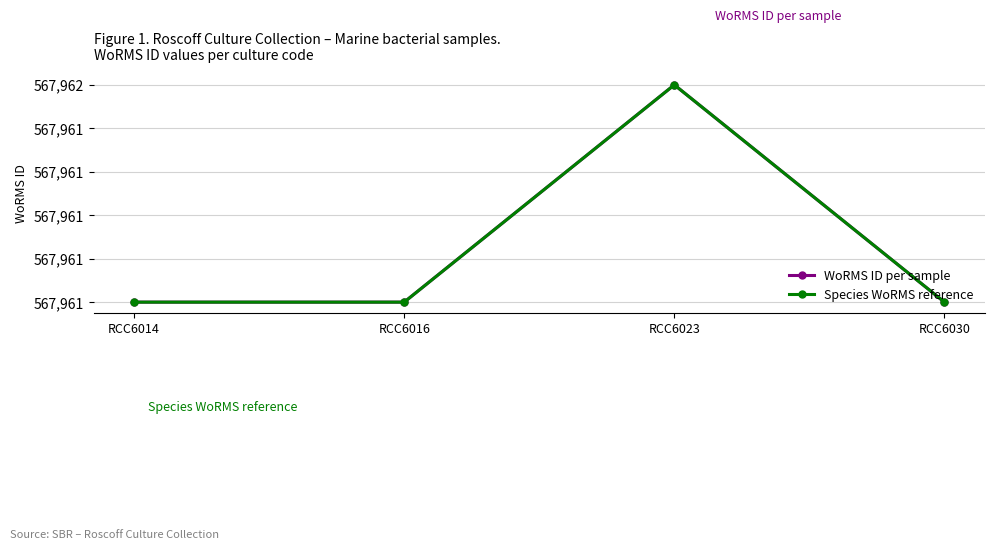

True or false: Species WoRMS reference has more than 2 interior local peaks.

False